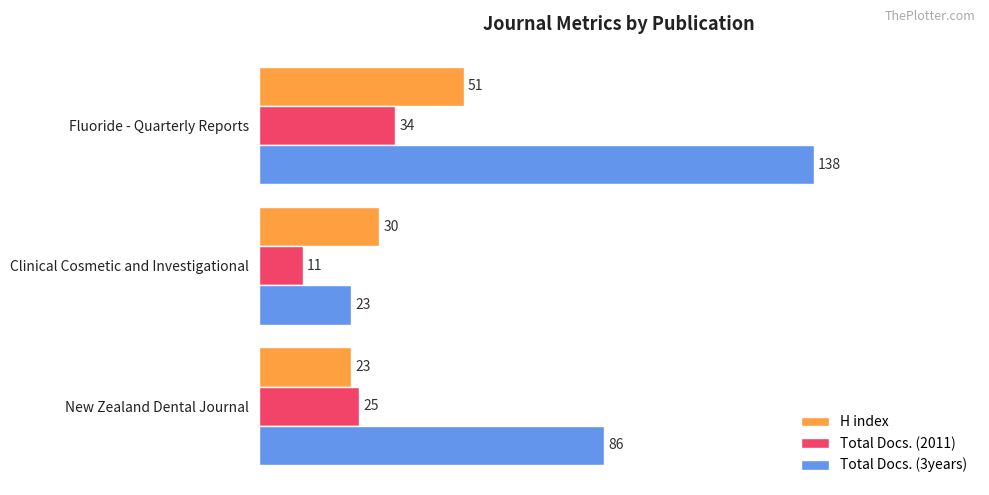

The value of Total Docs. (2011) at New Zealand Dental Journal is 42. True or false?

False